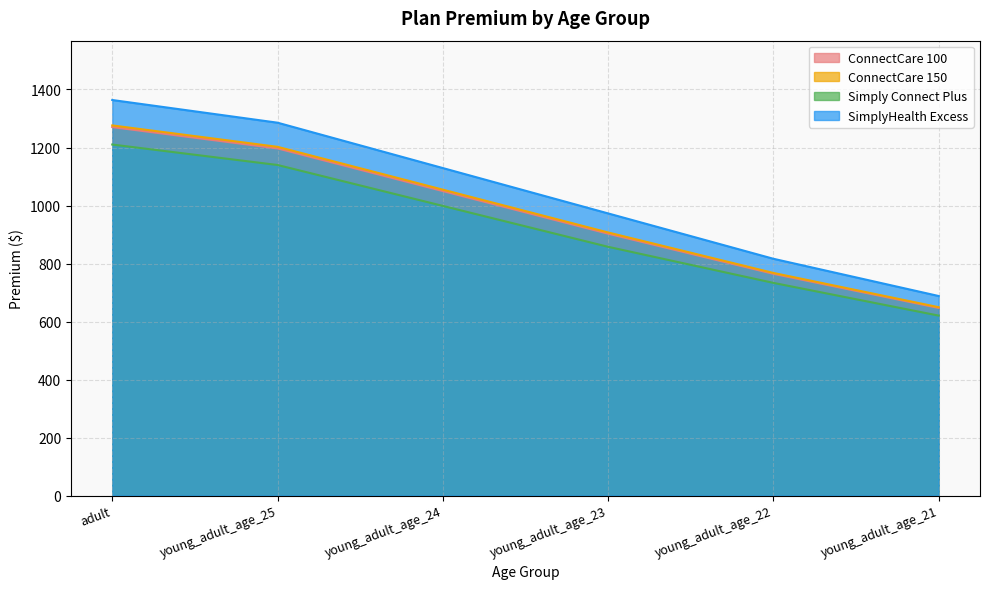

How many data points in Simply Connect Plus are above 998?

3